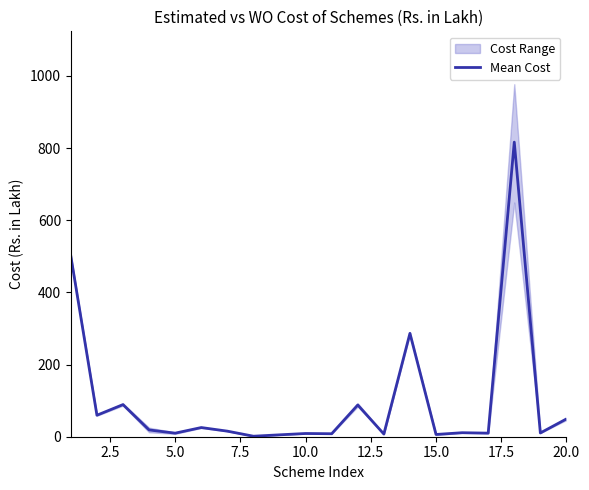

What is the value of the 3rd point from the left?

89.1